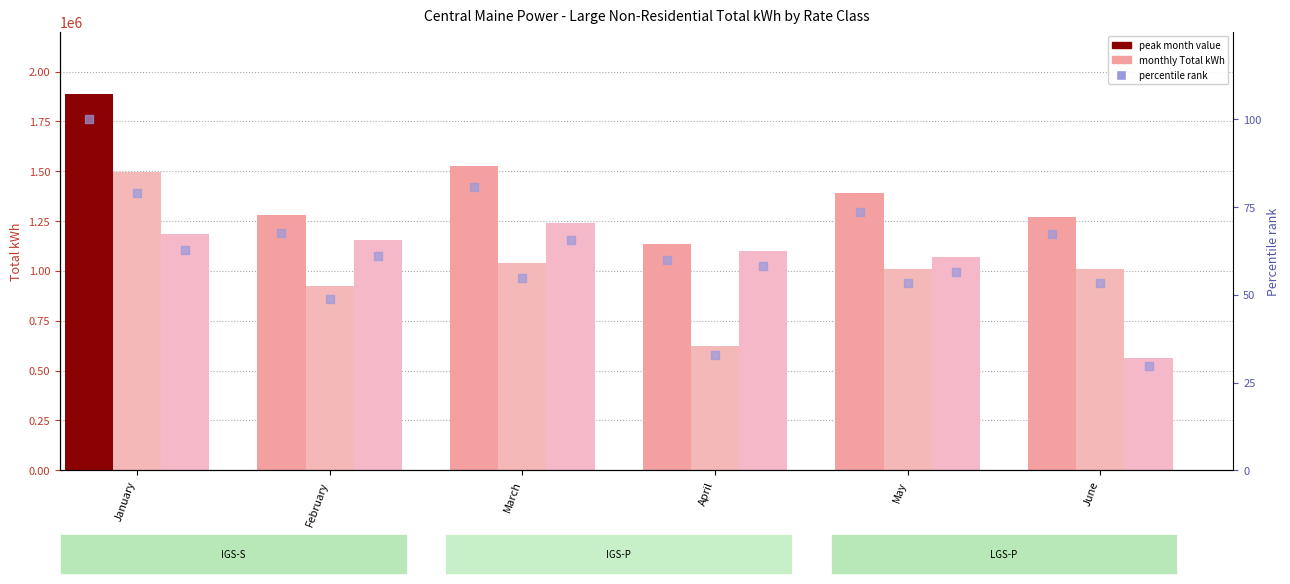

At which category is the sum across all series the highest?

January